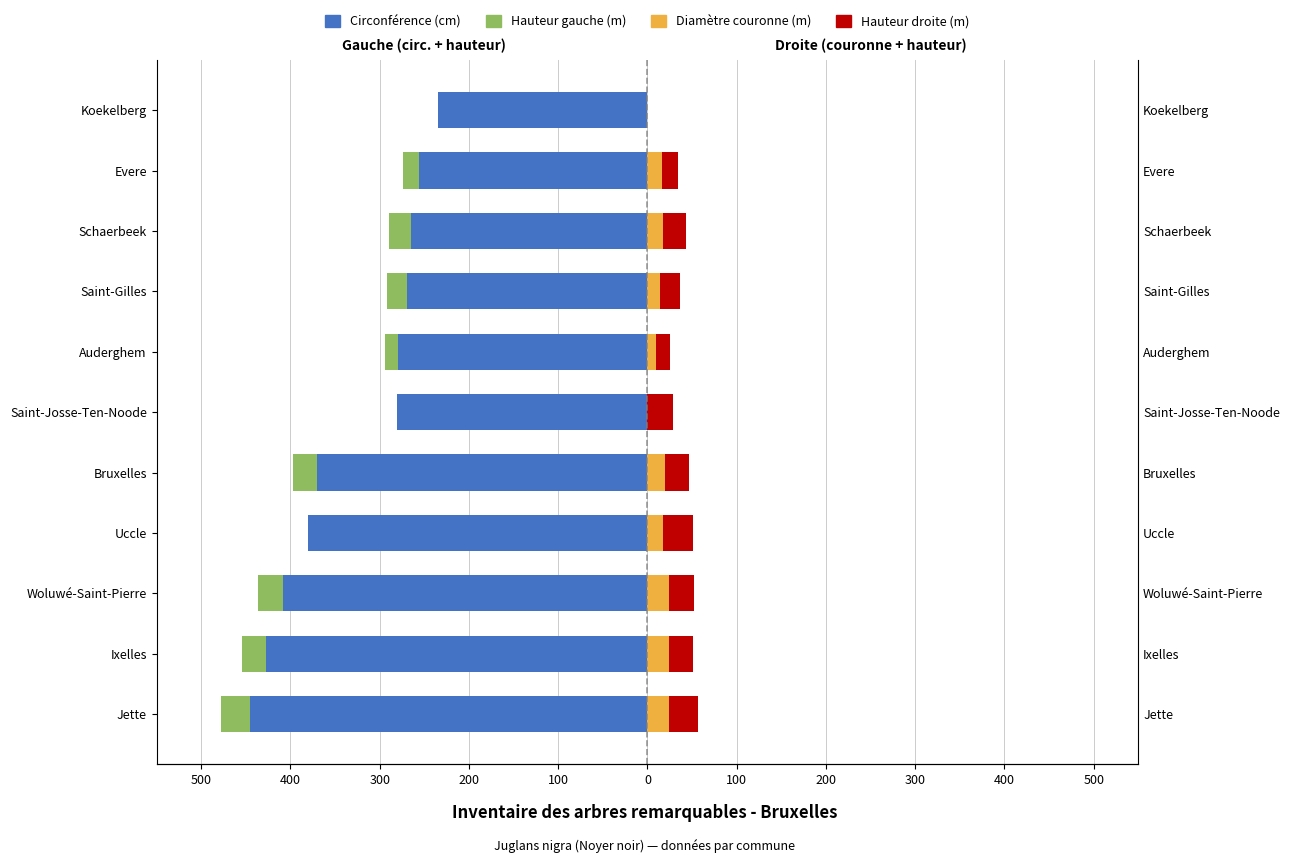

What is the total value across all series at Ixelles?

-403